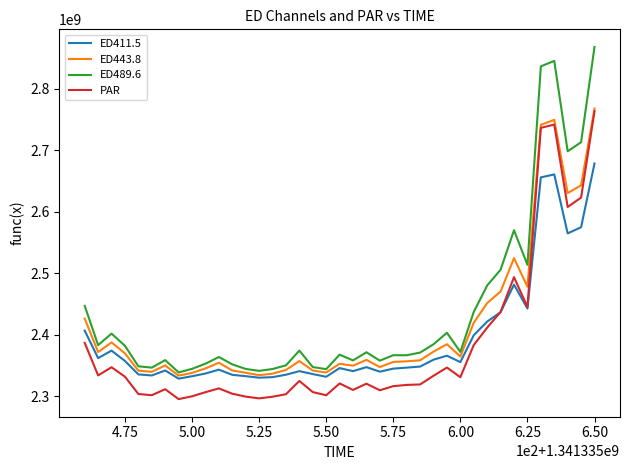

What is the difference between the maximum and minimum values in the ED489.6 series?

528991534